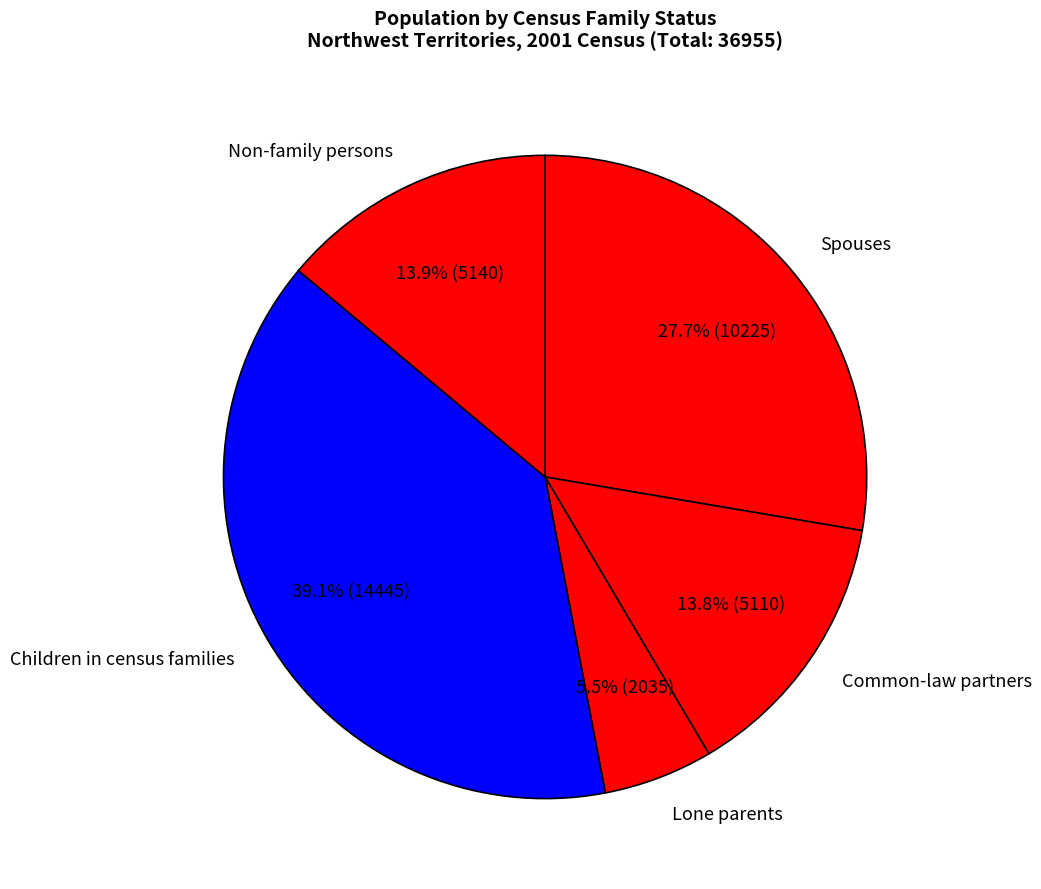

The Common-law partners slice represents 14% of the pie. True or false?

True